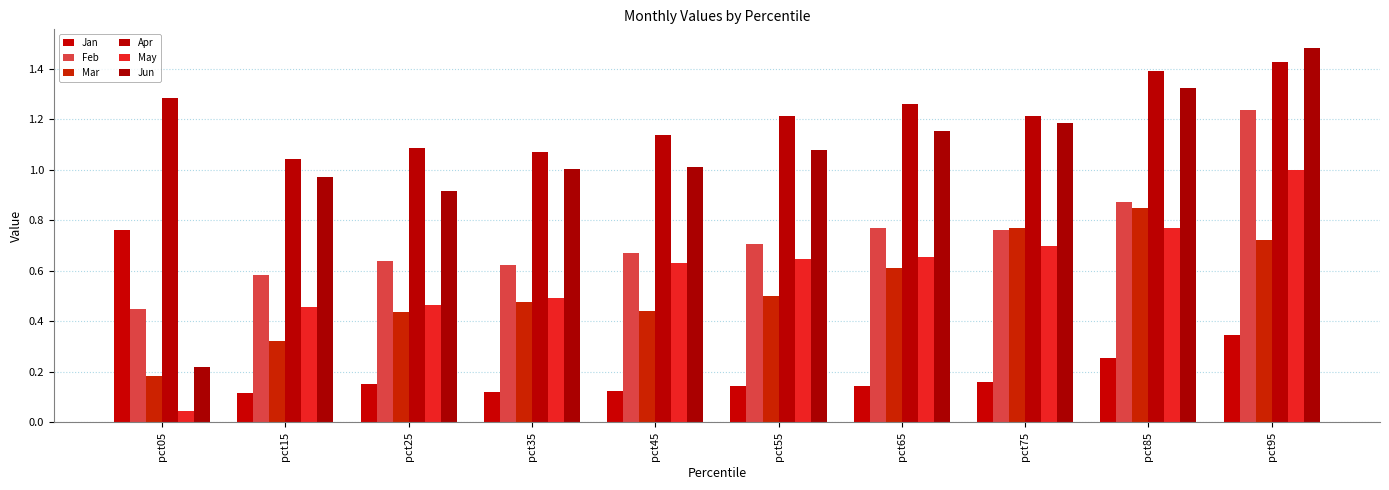

At which category is the sum across all series the highest?

pct95